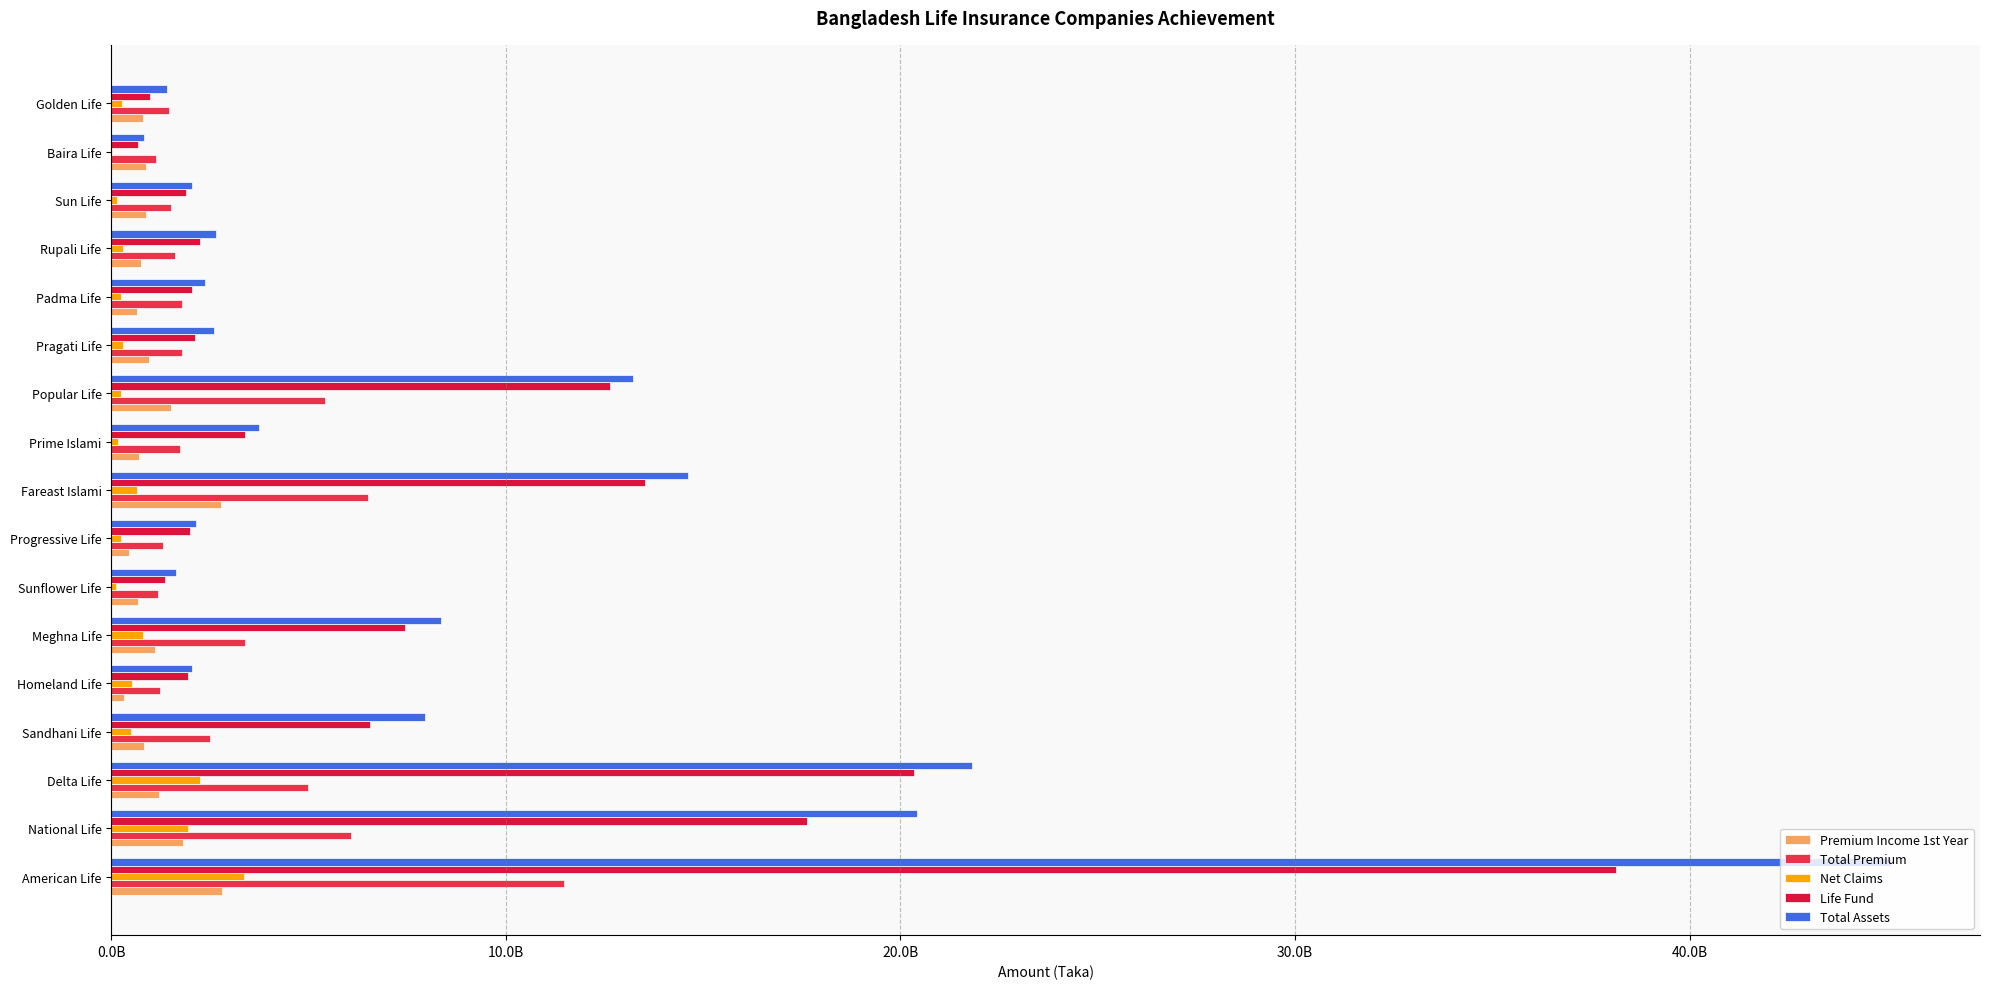

What are all the series names shown in the legend?

Premium Income 1st Year, Total Premium, Net Claims, Life Fund, Total Assets